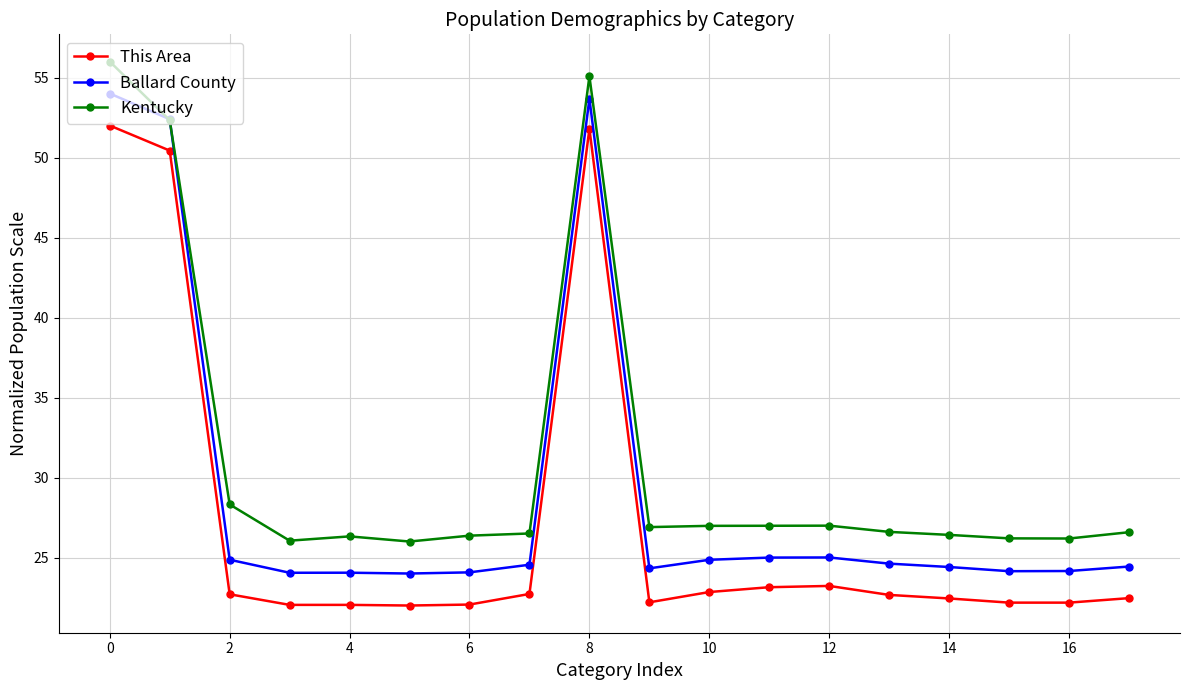

How many lines are shown in the chart?

3